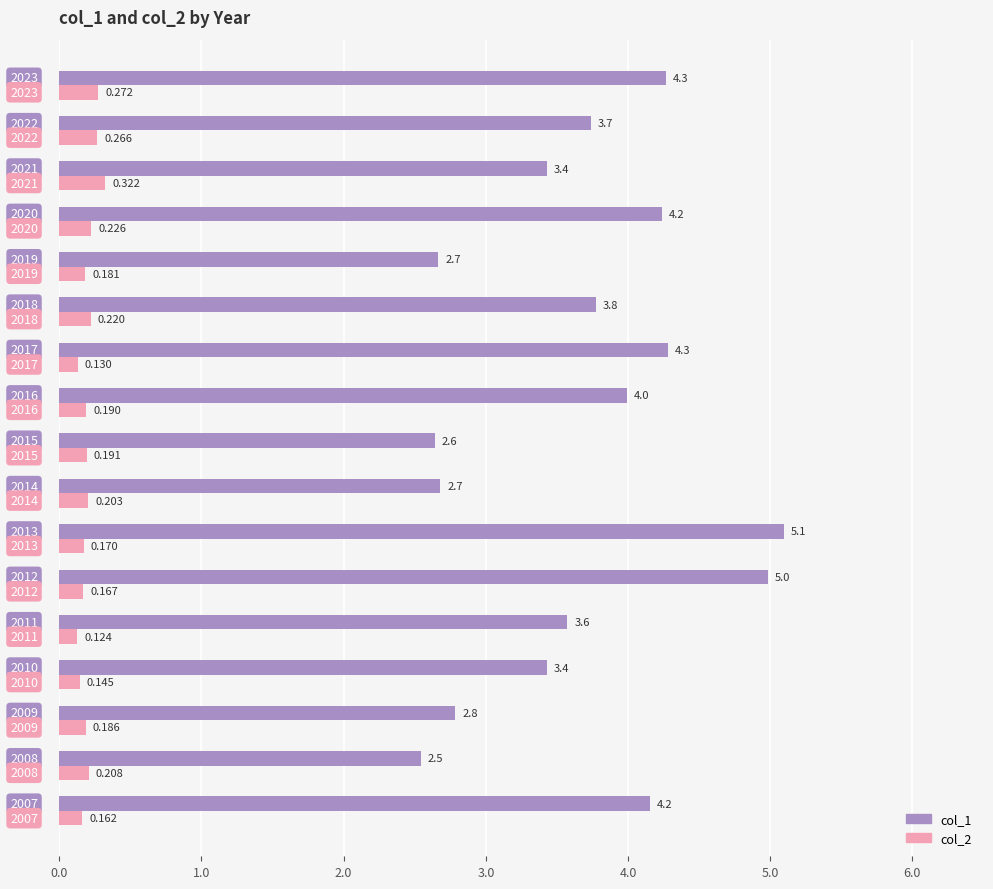

Which series has the largest range (max minus min)?

col_1